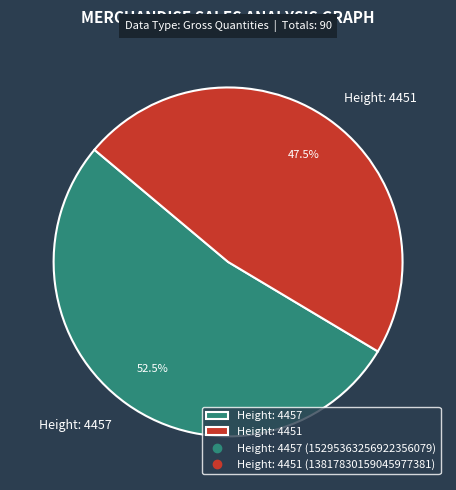

Does any single category account for the majority?

Yes